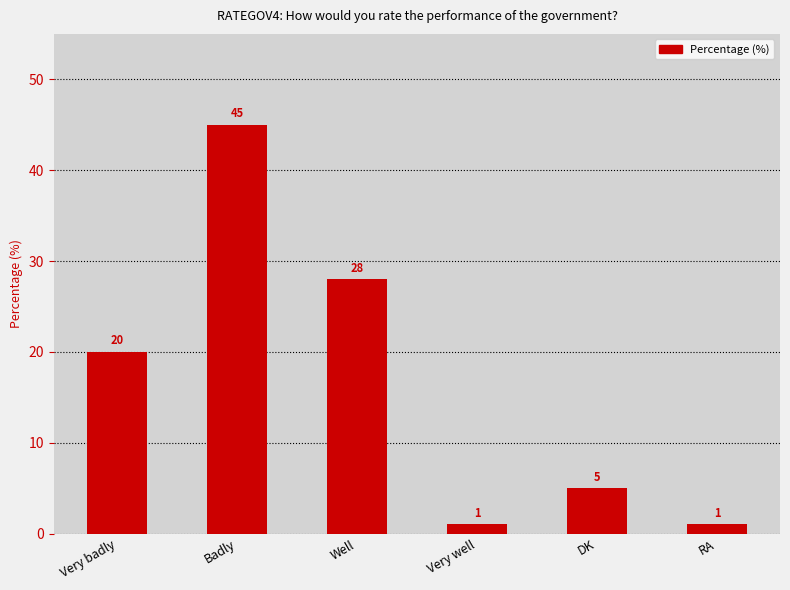

At which label is the value closest to 23?

Very badly